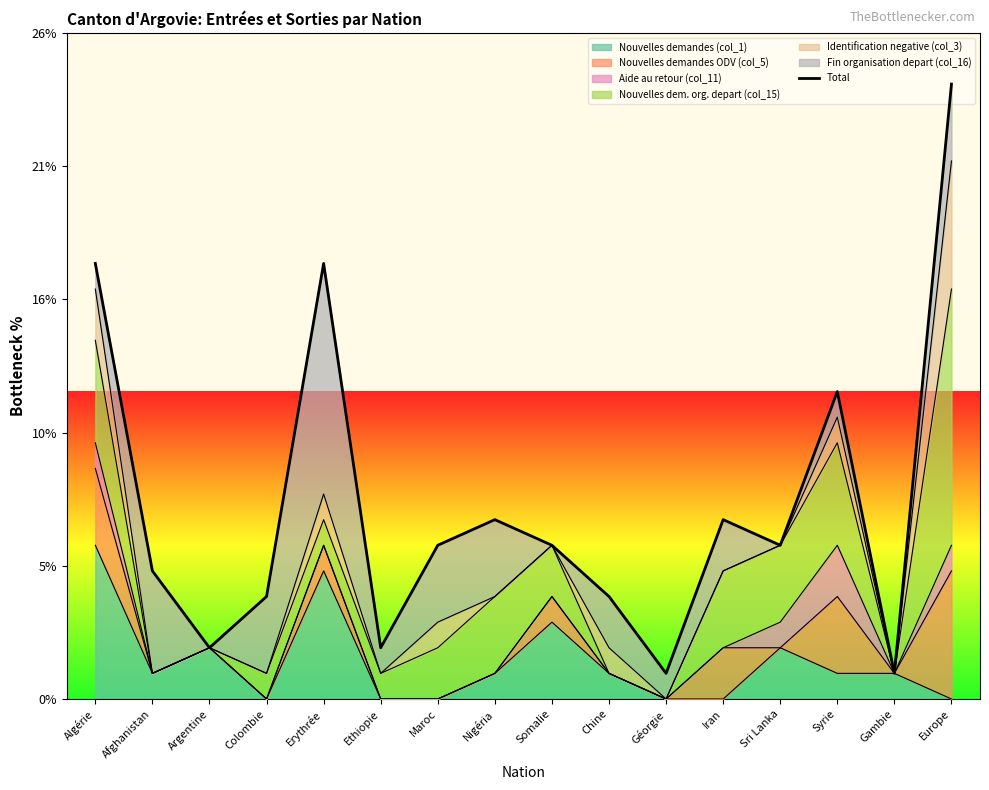

Reading left to right, extract all data points from this chart.

Algérie=17	Afghanistan=5	Argentine=2	Colombie=4	Erythrée=17	Ethiopie=2	Maroc=6	Nigéria=7	Somalie=6	Chine=4	Géorgie=1	Iran=7	Sri Lanka=6	Syrie=12	Gambie=1	Europe=24